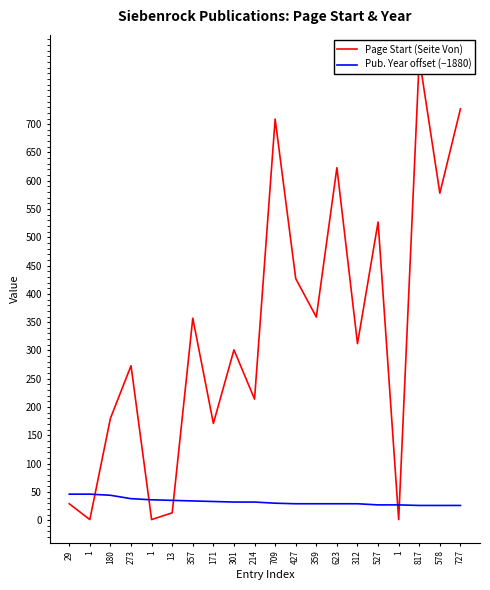

What is the label of the 7th point from the right?

623